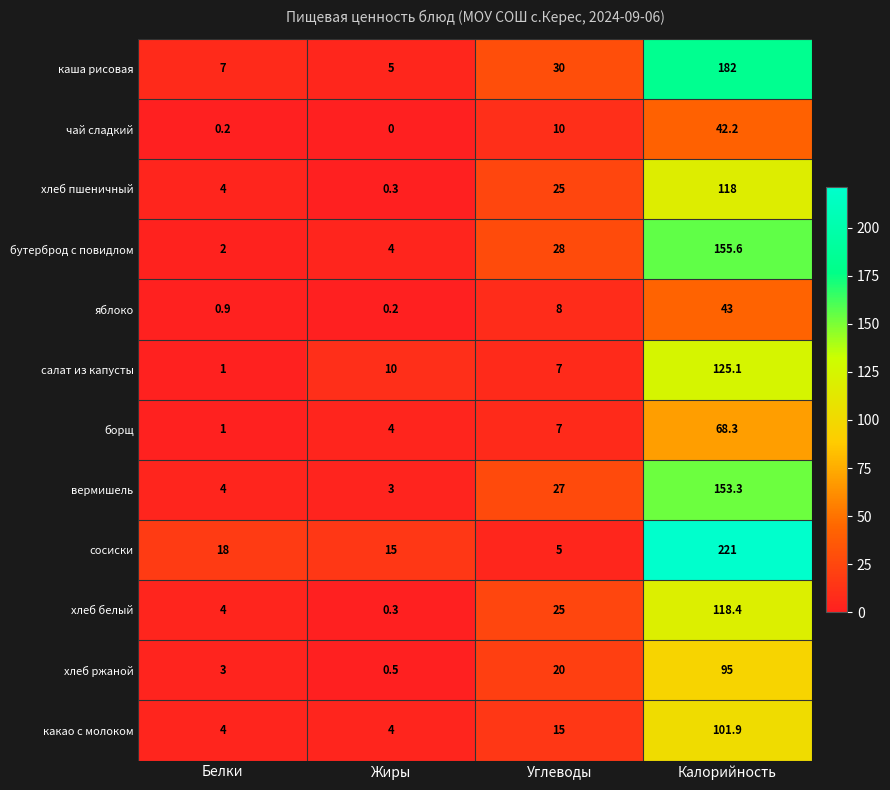

Which category has the lowest value across all series?

Жиры